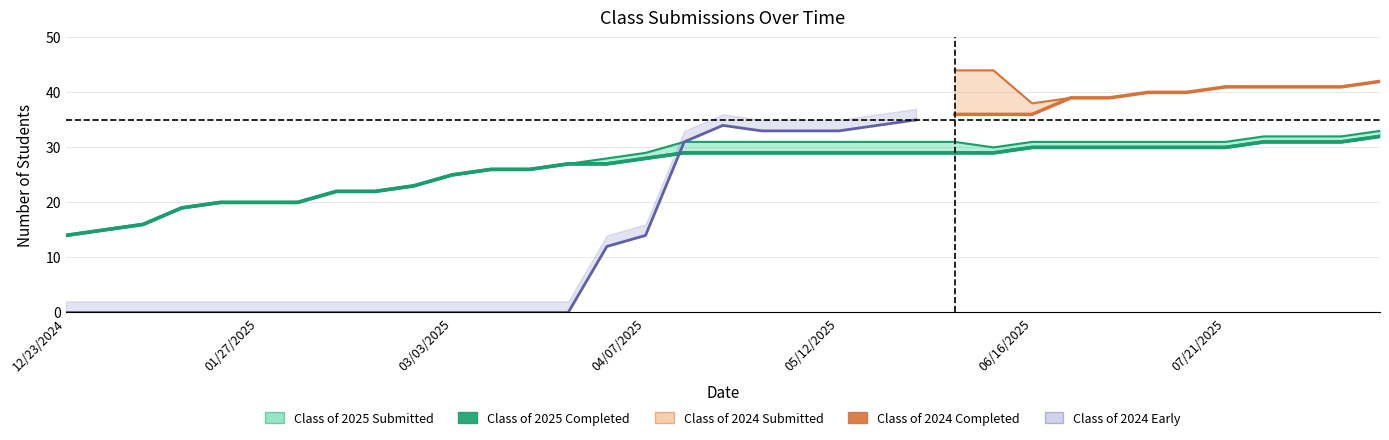

What is the difference between the second highest and second lowest values in the Class of 2025 Completed series?

16